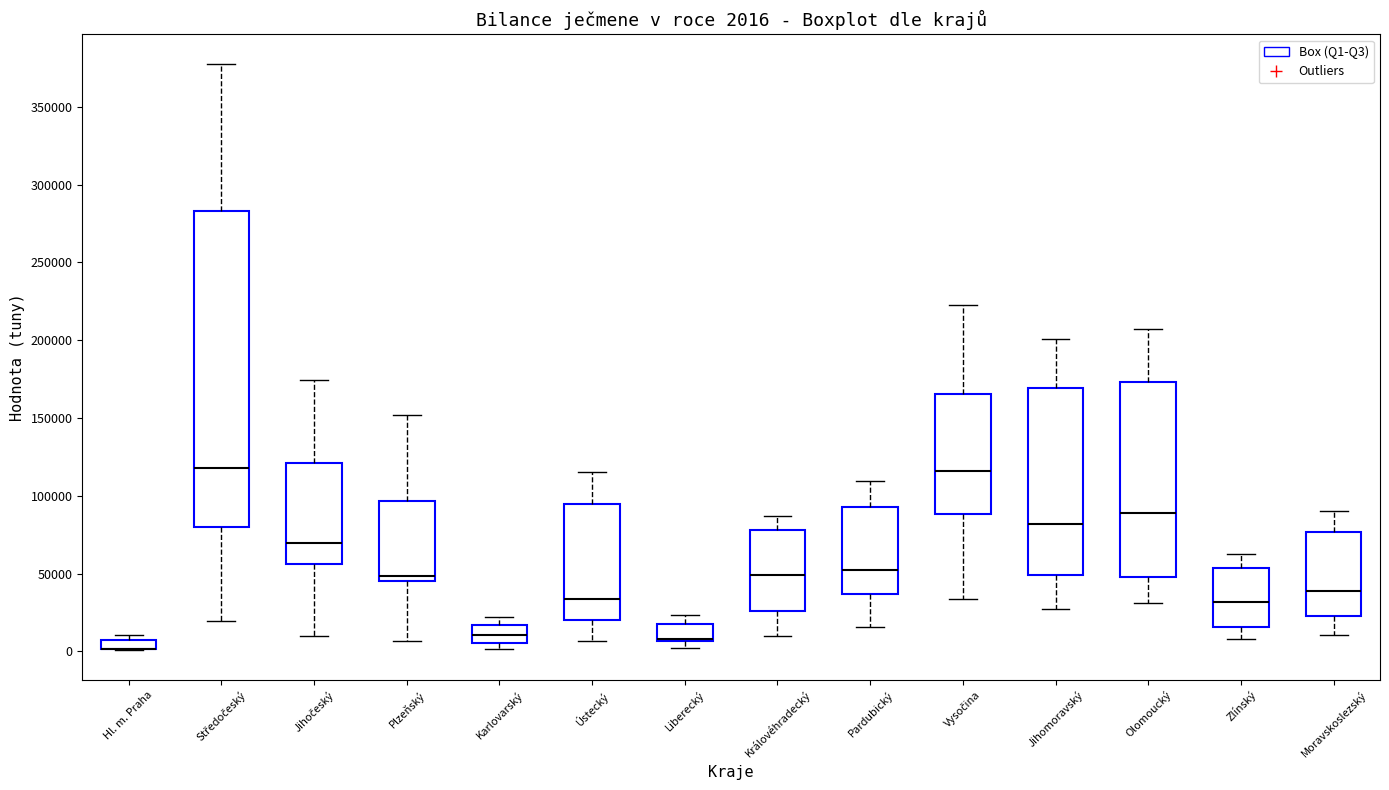

Which box is the tallest, from its lower edge to its upper edge?

Středočeský